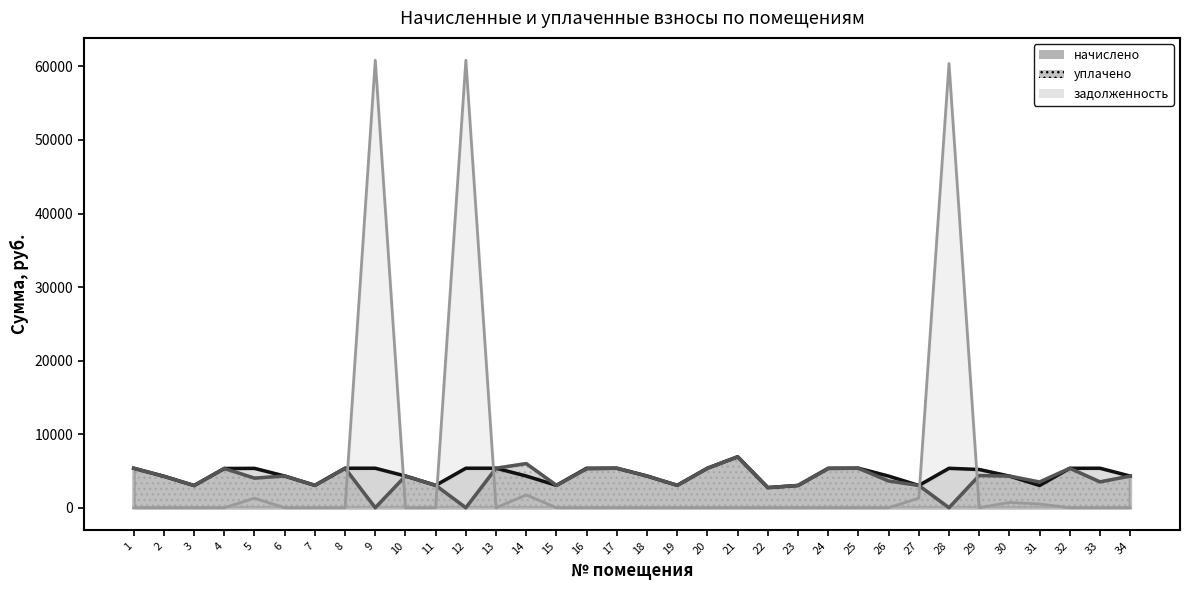

Reading left to right, transcribe all the data shown in this chart.

начислено: 5373.7	4280.8	3022.2	5340.6	5357.2	4313.9	3047.0	5373.7	5373.7	4313.9	3047.0	5373.7	5373.8	4313.9	3047.0	5373.7	5373.7	4313.9	3047.0	5373.7	6930.4	2740.7	3030.5	5357.2	5373.7	4305.6	3030.5	5365.4	5199.8	4305.6	3030.5	5365.4	5373.7	4305.6
уплачено: 5373.7	4280.8	3022.2	5340.6	4026.5	4313.9	3047.0	5373.7	0.0	4313.9	3047.0	0.0	5373.8	6000.0	3047.0	5297.4	5373.7	4313.9	3047.0	5373.7	6930.4	2740.7	3030.5	5357.2	5373.7	3638.2	3031.2	0.0	4380.2	4305.6	3499.0	5365.4	3517.6	4305.6
задолженность: 0.0	0.0	0.0	0.0	1296.0	0.0	0.0	0.0	60837.3	0.0	0.0	60837.3	0.0	1743.2	0.0	0.0	0.0	0.0	0.0	0.0	0.0	0.0	0.0	0.0	0.0	0.0	1306.1	60400.1	0.0	717.6	505.1	0.0	0.0	0.0